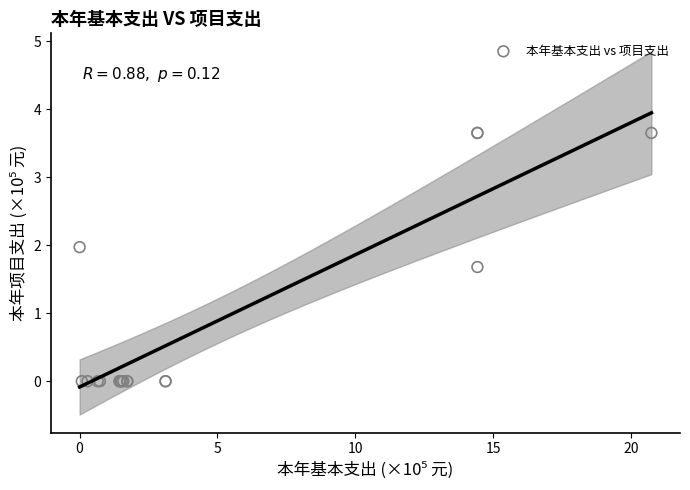

What Y value in the scatter plot is closest to 1?

1.7